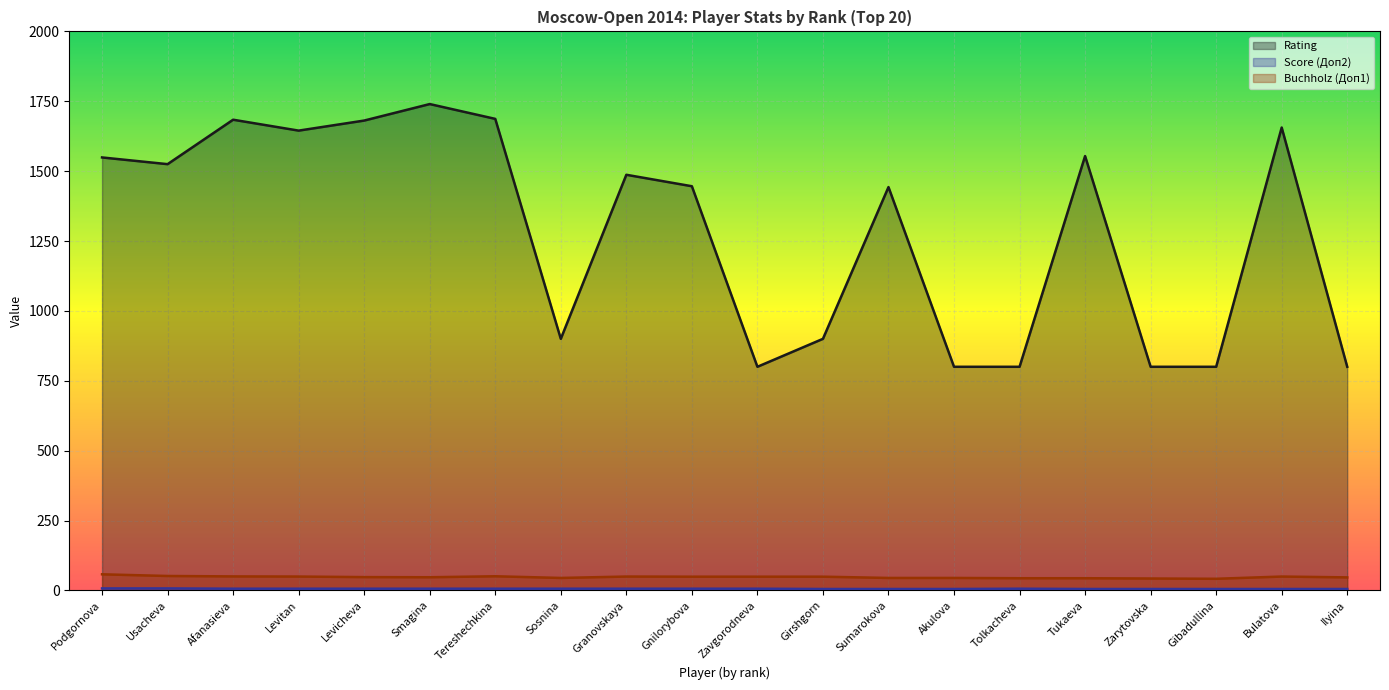

What is the total value across all series at Gnilorybova?

1501.0